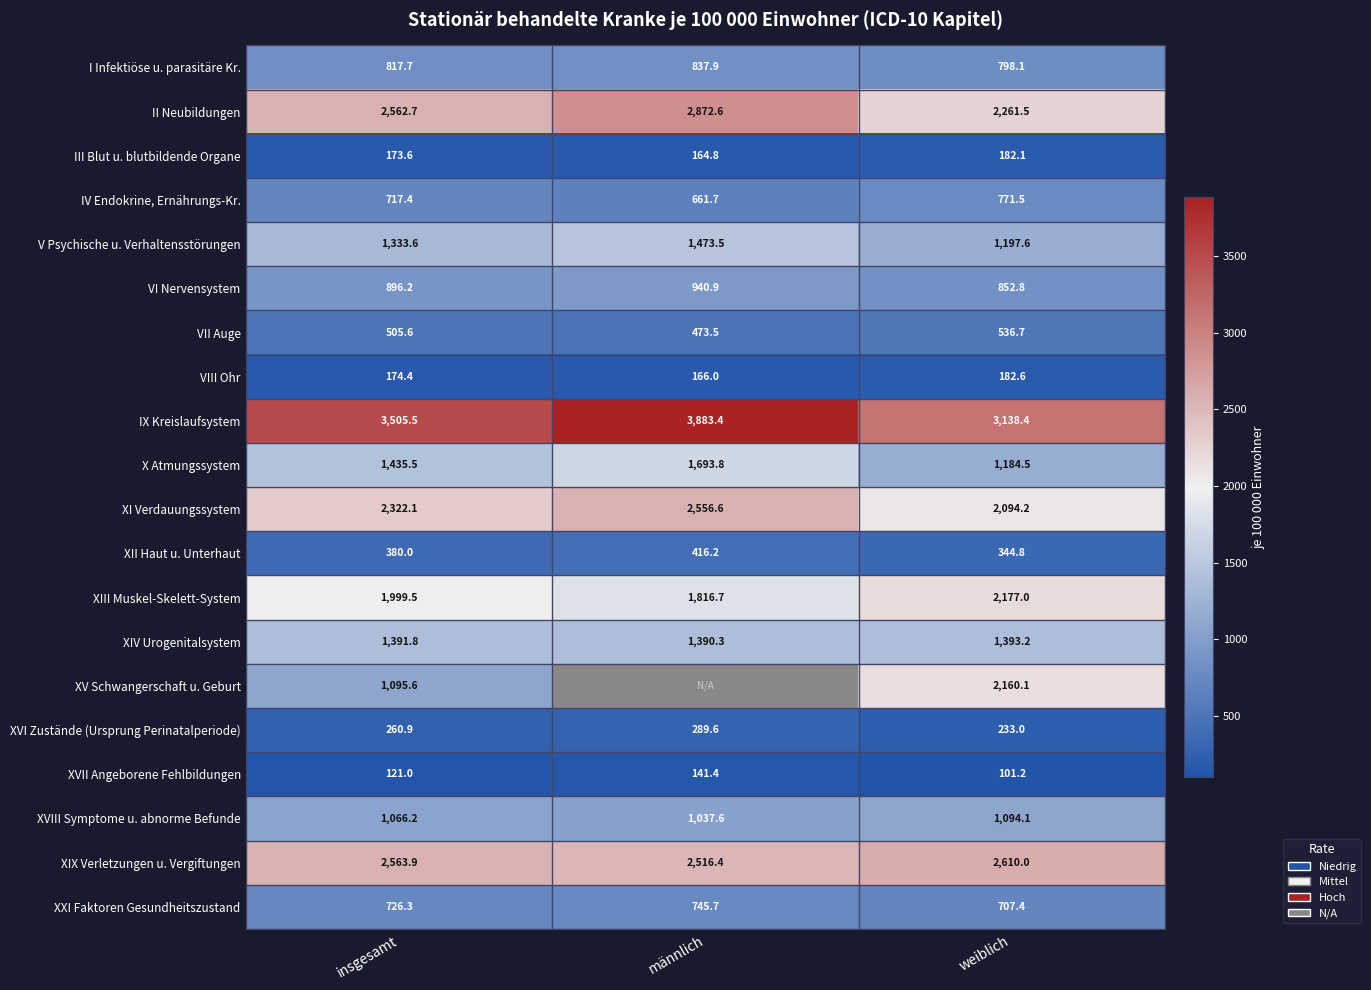

What value does the VIII Ohr series have at männlich?

166.0